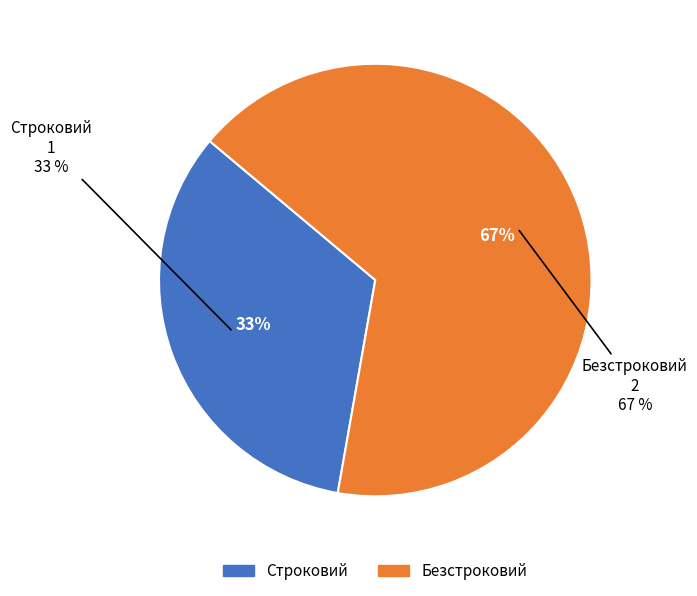

Is it true that Безстроковий is 53% of the pie?

False